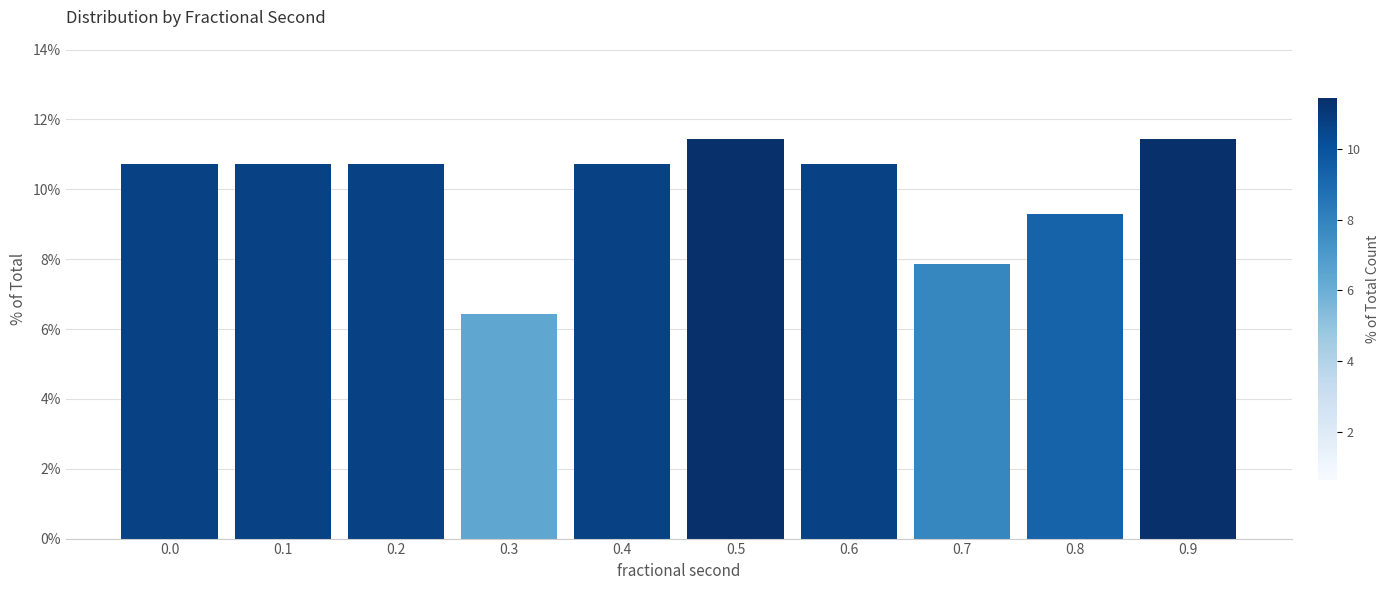

Reading left to right, what are all the values shown in this chart?

10.7	10.7	10.7	6.4	10.7	11.4	10.7	7.9	9.3	11.4